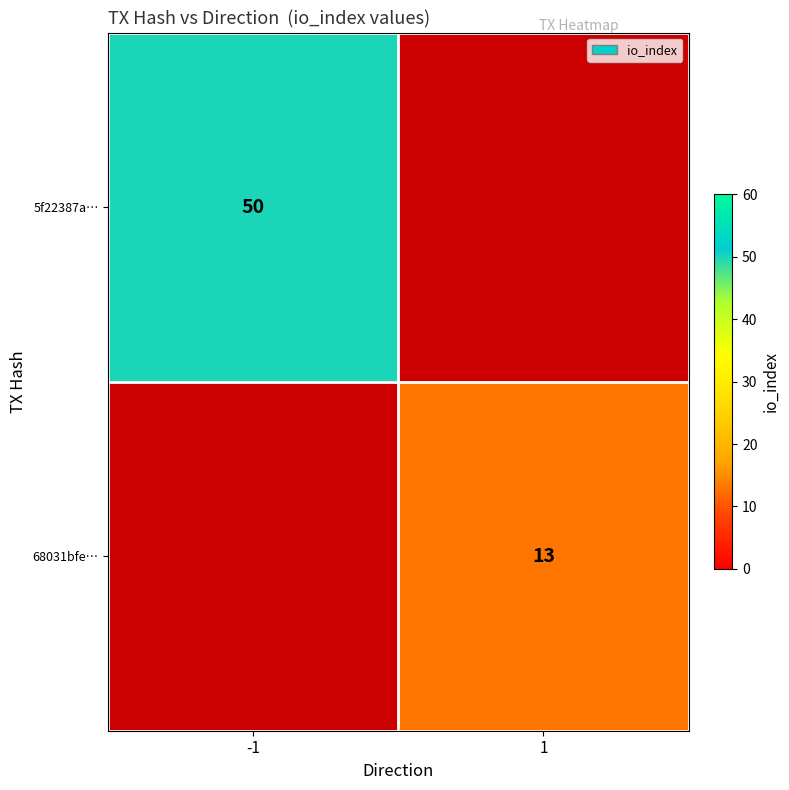

True or false: 68031bfe… has a value of 19.2 at 1.

False